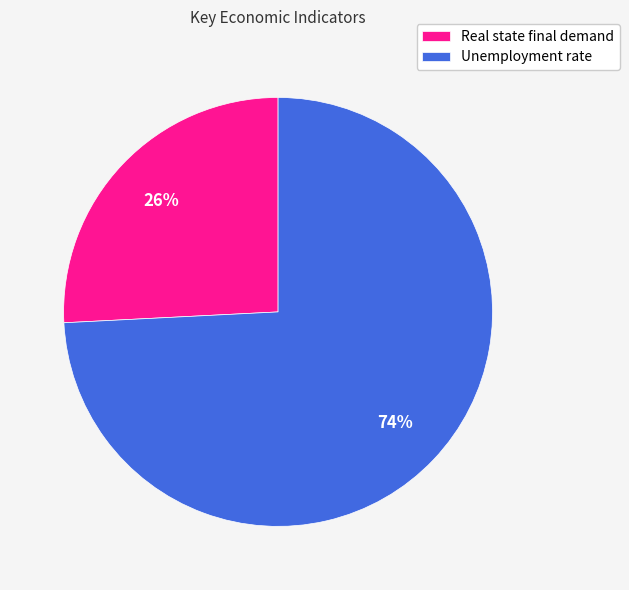

Rank the categories by value from highest to lowest.

Unemployment rate, Real state final demand